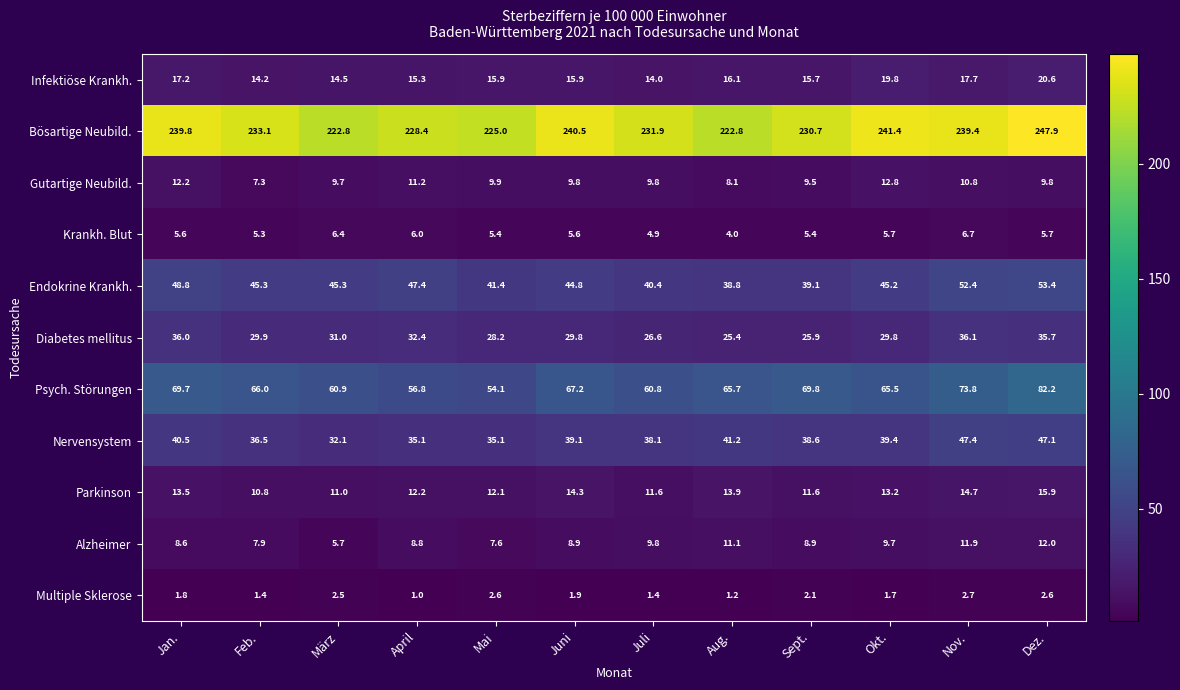

What is the total value across all series at Juni?

477.8